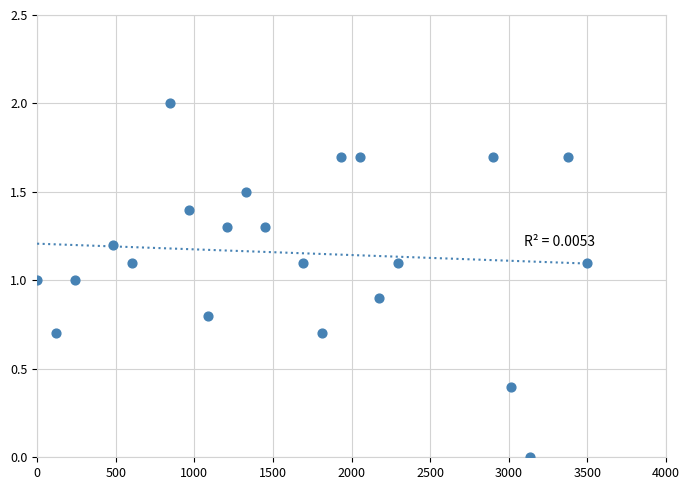

What is the range of X values (max minus min)?

3500.0